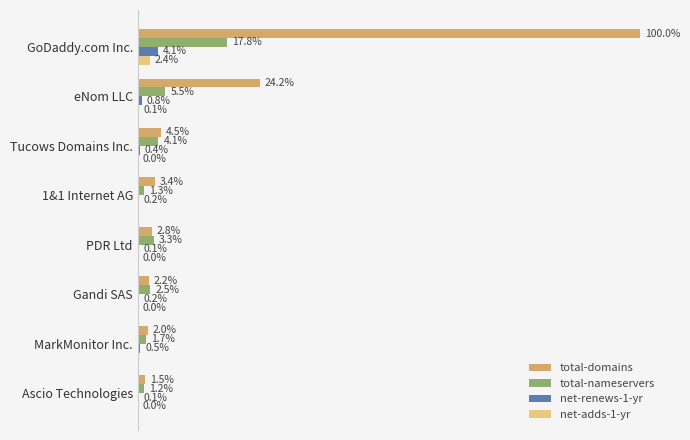

What are all the series names shown in the legend?

total-domains, total-nameservers, net-renews-1-yr, net-adds-1-yr